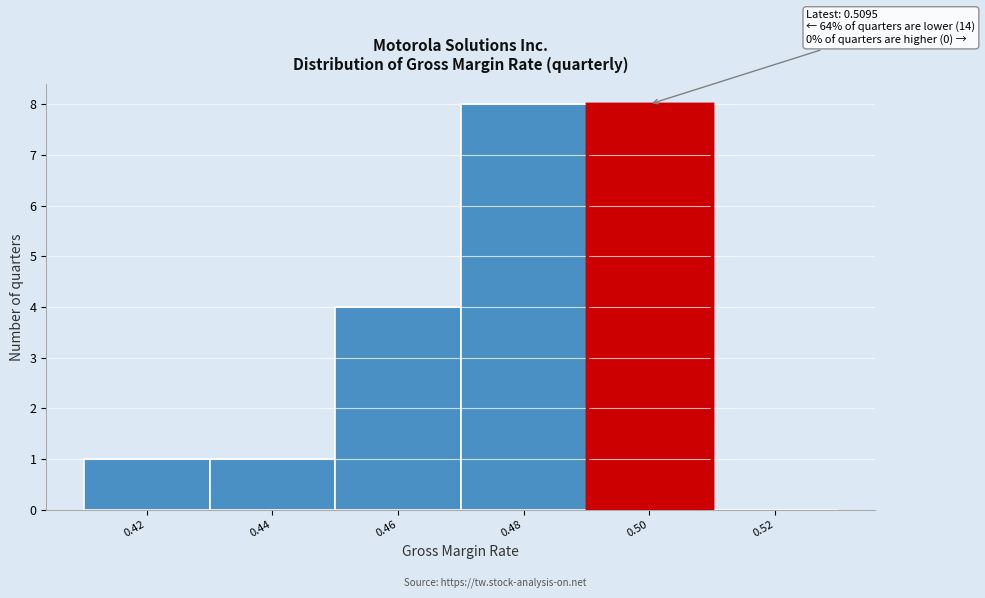

Reading right to left, what are all the values shown in this chart?

0.52=0	0.50=8	0.48=8	0.46=4	0.44=1	0.42=1